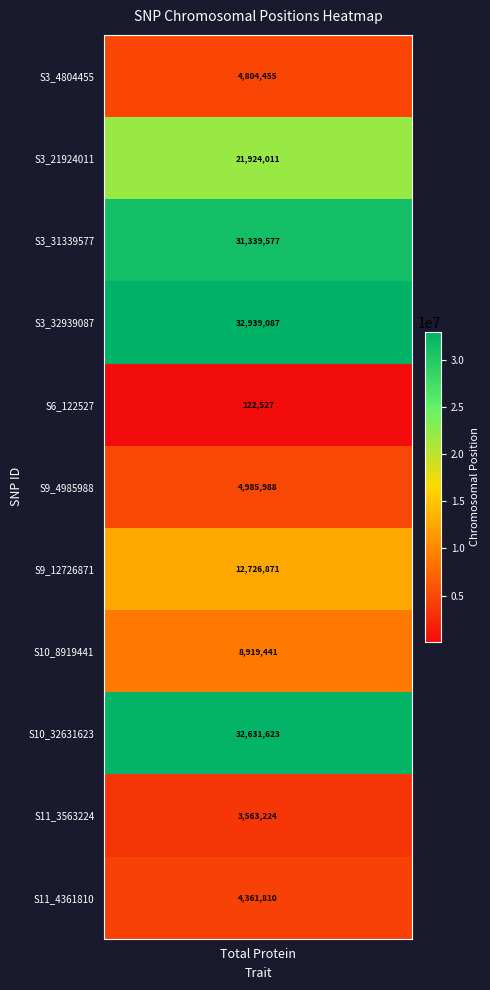

How many values are below 8919441?

5